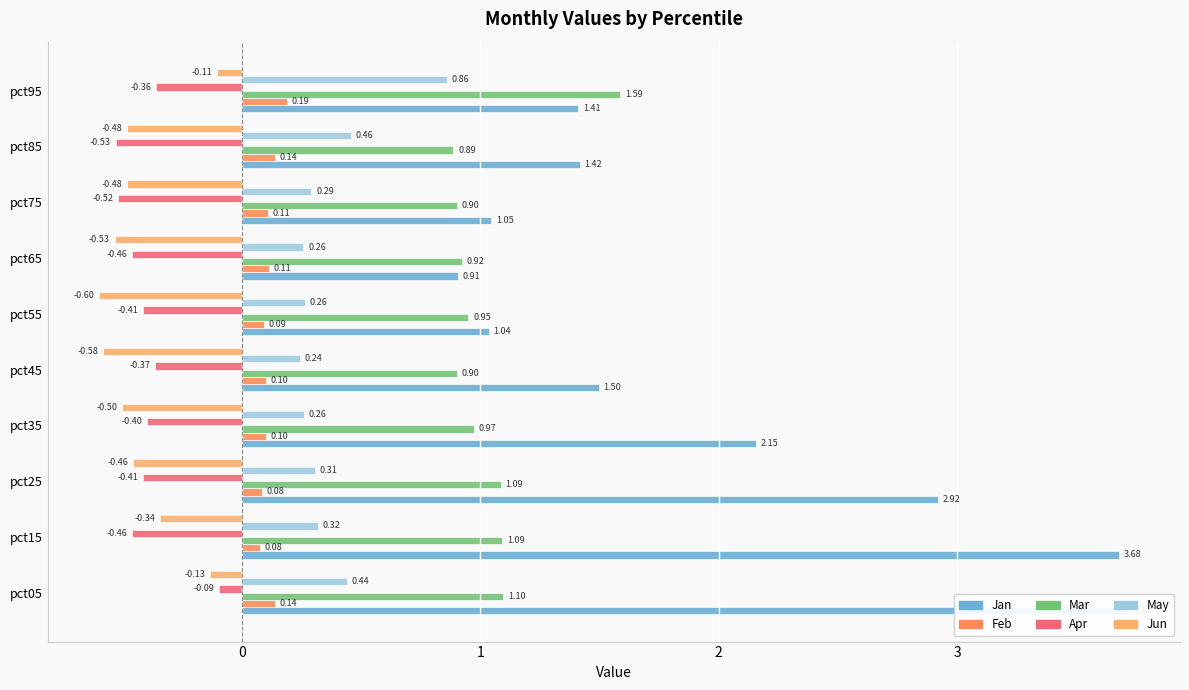

What is the sum of all Apr values?

-4.0